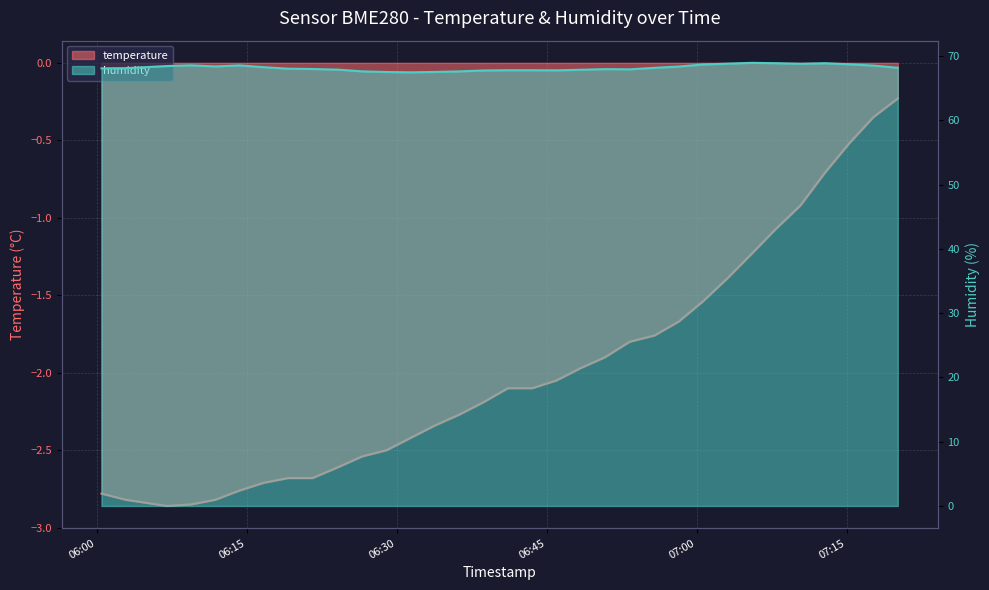

How many interior local valleys does the temperature series have?

1